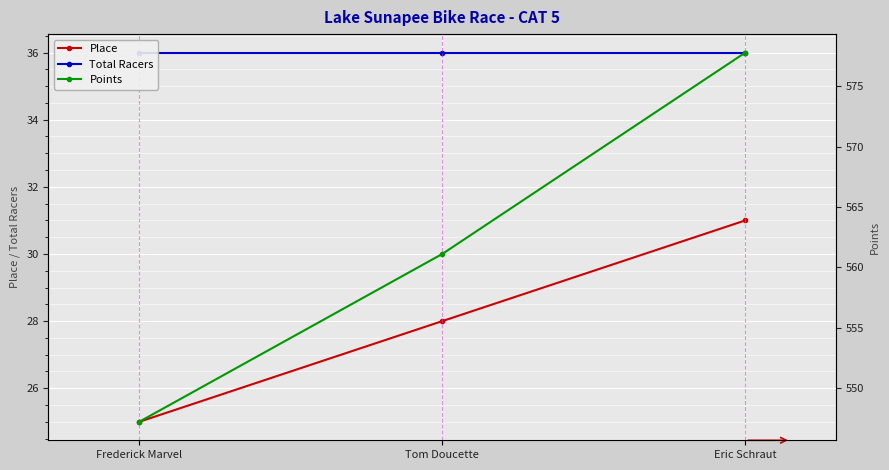

What is the smallest value displayed?

25.0